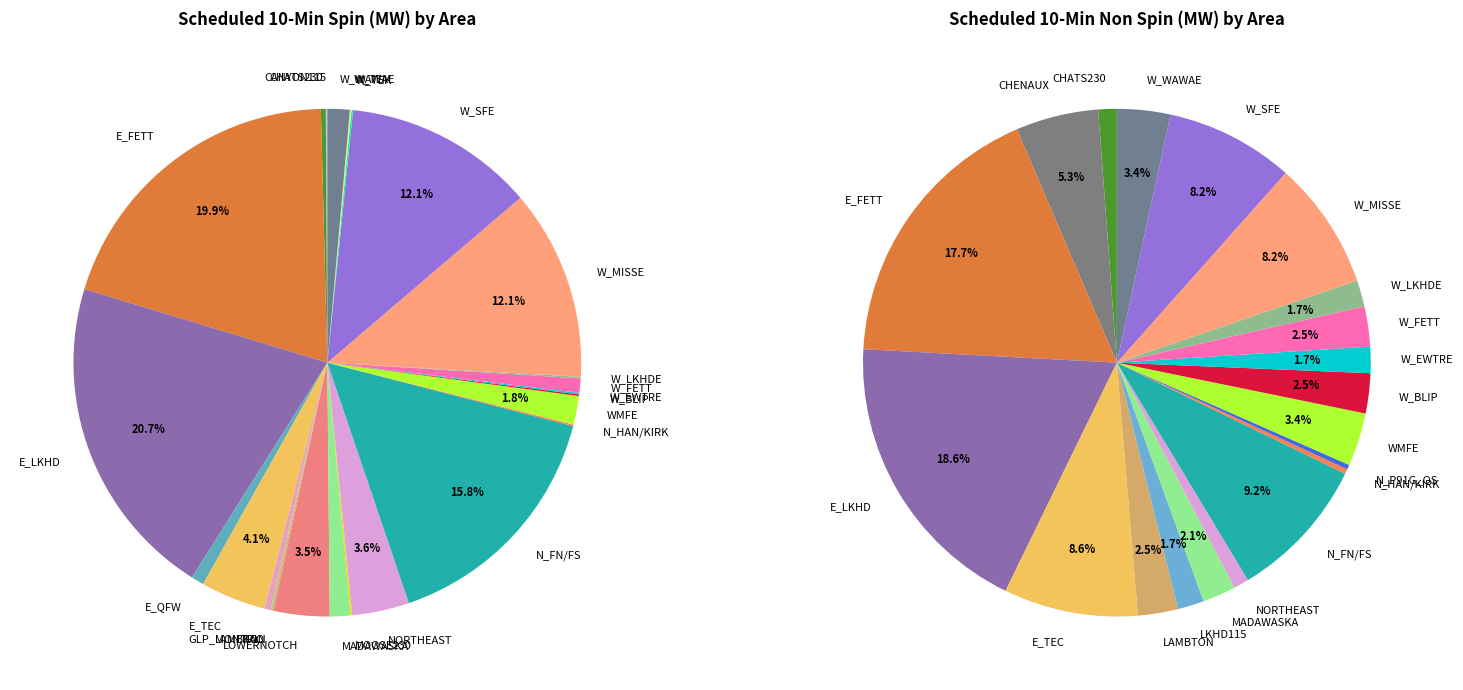

How much of the chart is everything except E_TEC?

95.9%